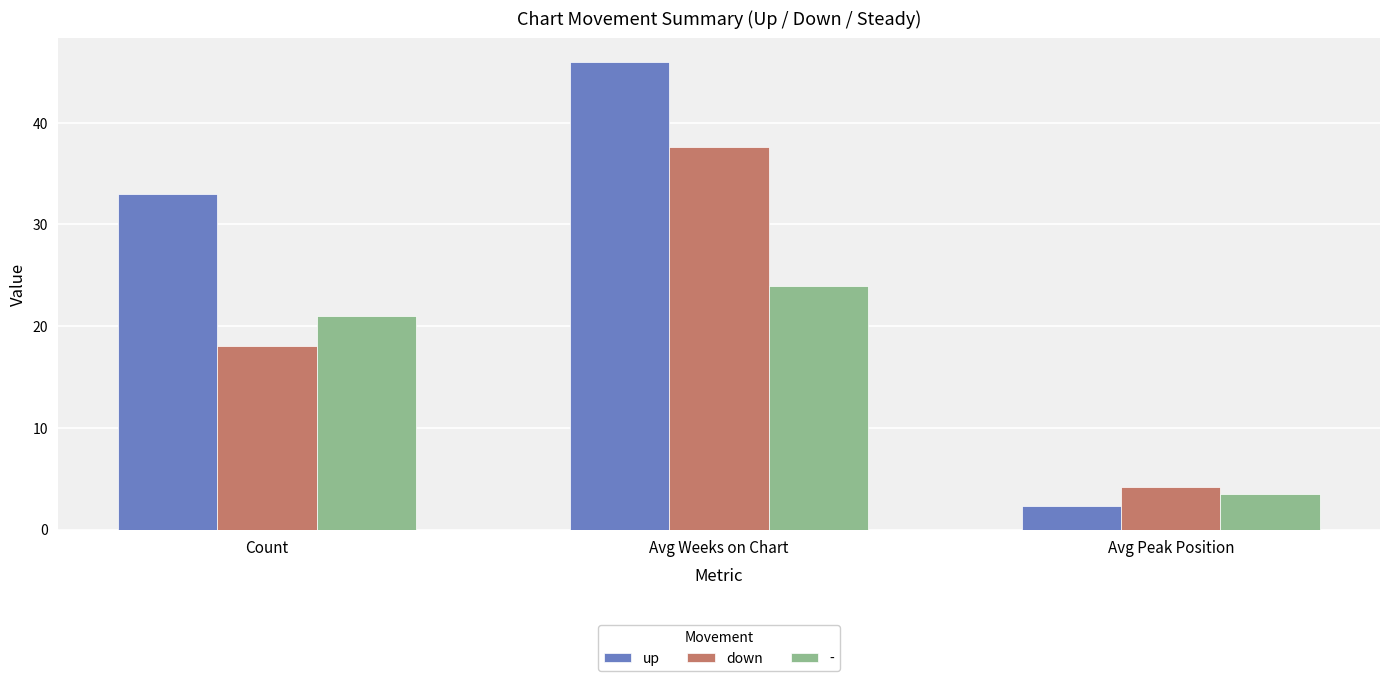

How many groups of bars are there?

3